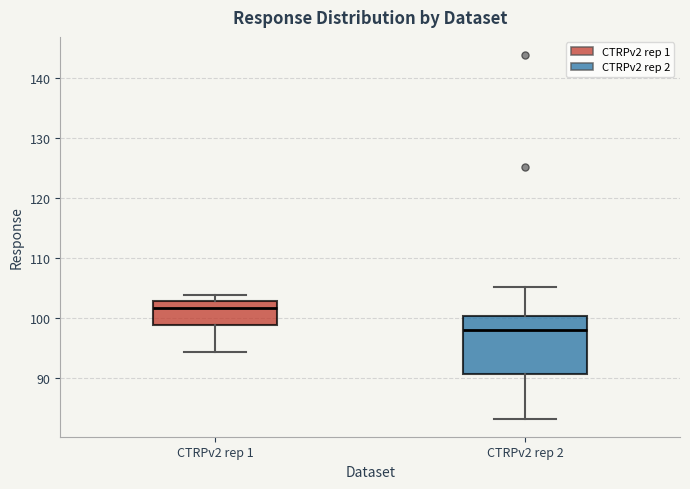

Reading left to right, read every box against the y-axis: the position of its median line, the range the box covers, and the ends of its whiskers. The values are not printed on the chart, so give them approximately, as read against the axis.

CTRPv2 rep 1: median 102, box 99 to 103, whiskers 94 to 104
CTRPv2 rep 2: median 98, box 91 to 100, whiskers 83 to 105